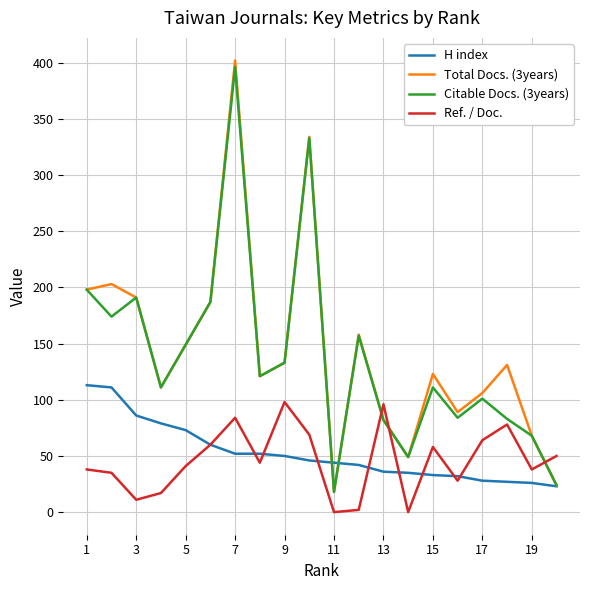

True or false: Ref. / Doc. and Total Docs. (3years) intersect in this chart.

True